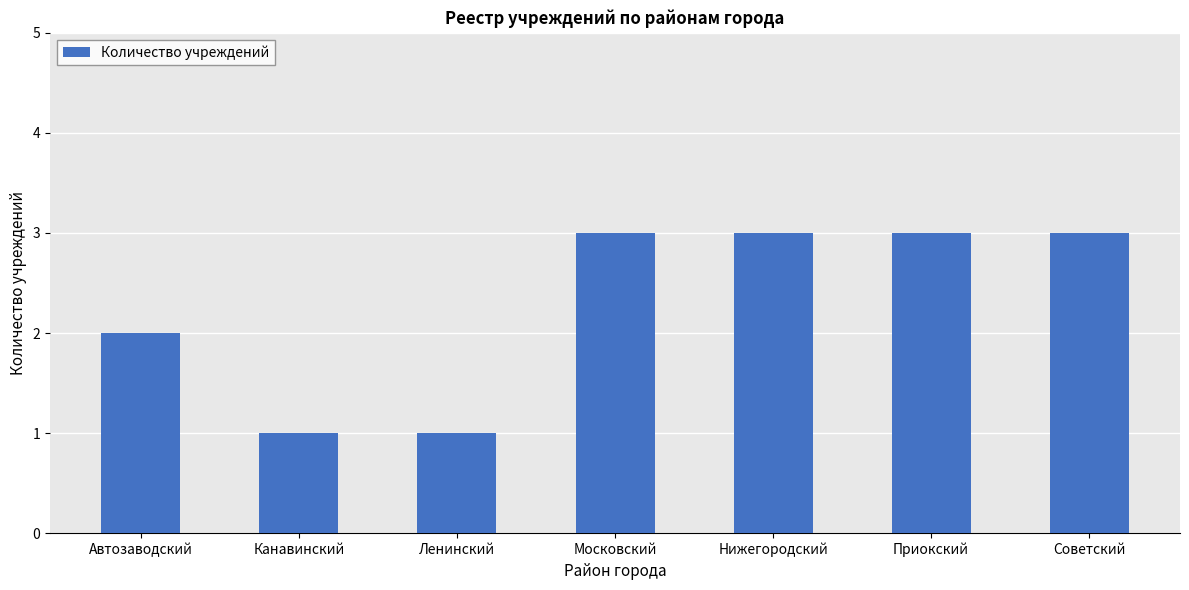

Count the number of data series in this chart.

1